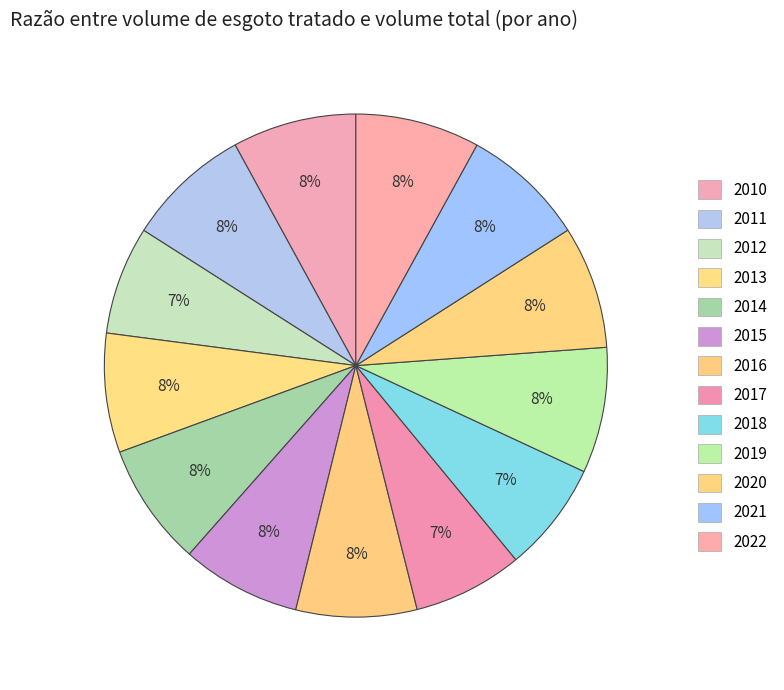

How many segments does this pie chart have?

13